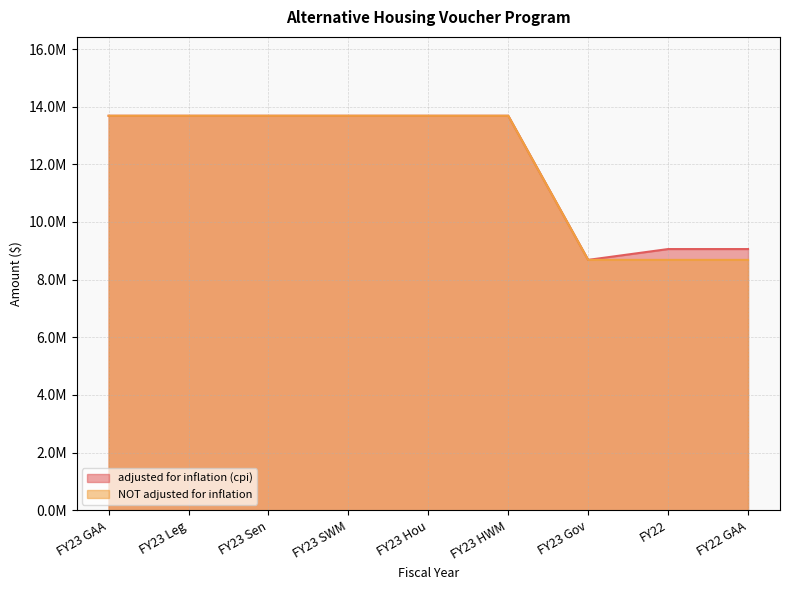

How many categories are shown in the chart?

9